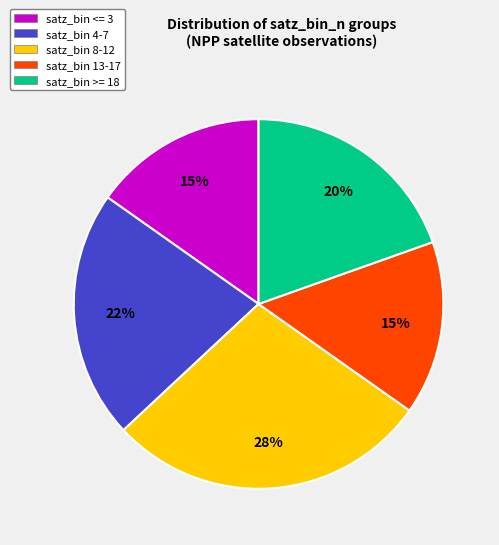

What percentage is the satz_bin 8-12 slice, to the nearest percent?

28%